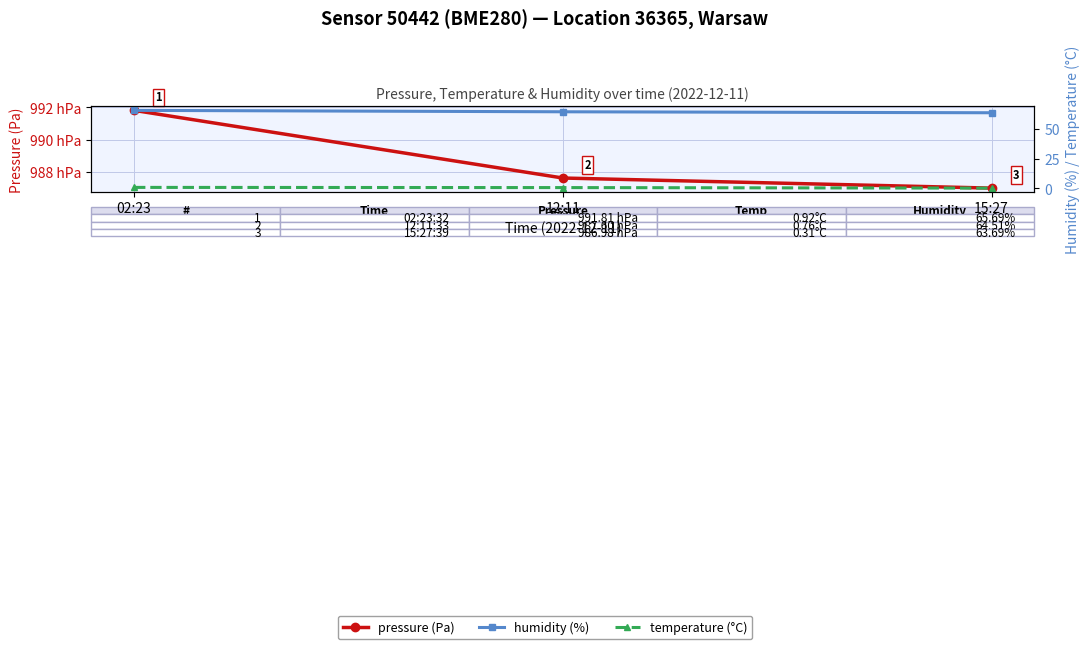

List the labels in order of pressure (Pa) value, largest first.

02:23, 12:11, 15:27